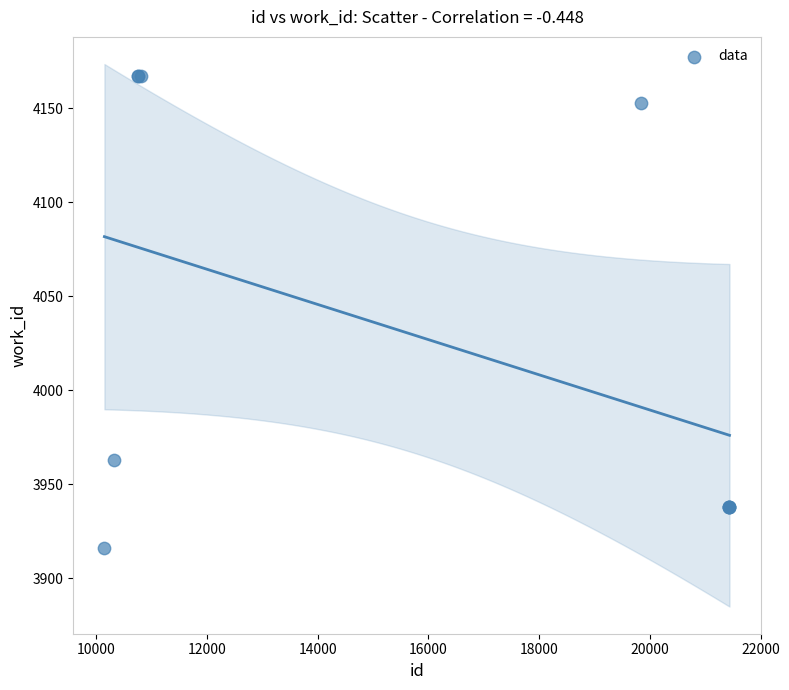

What Y value in the scatter plot is closest to 4041?

3963